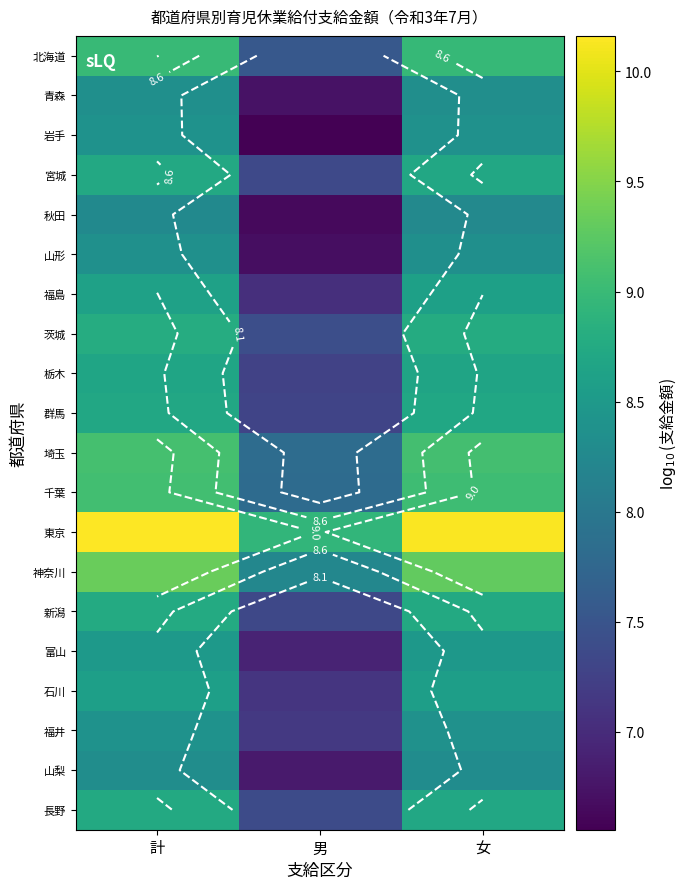

What is the sum of the 石川 values at 計 and 男?

15.7